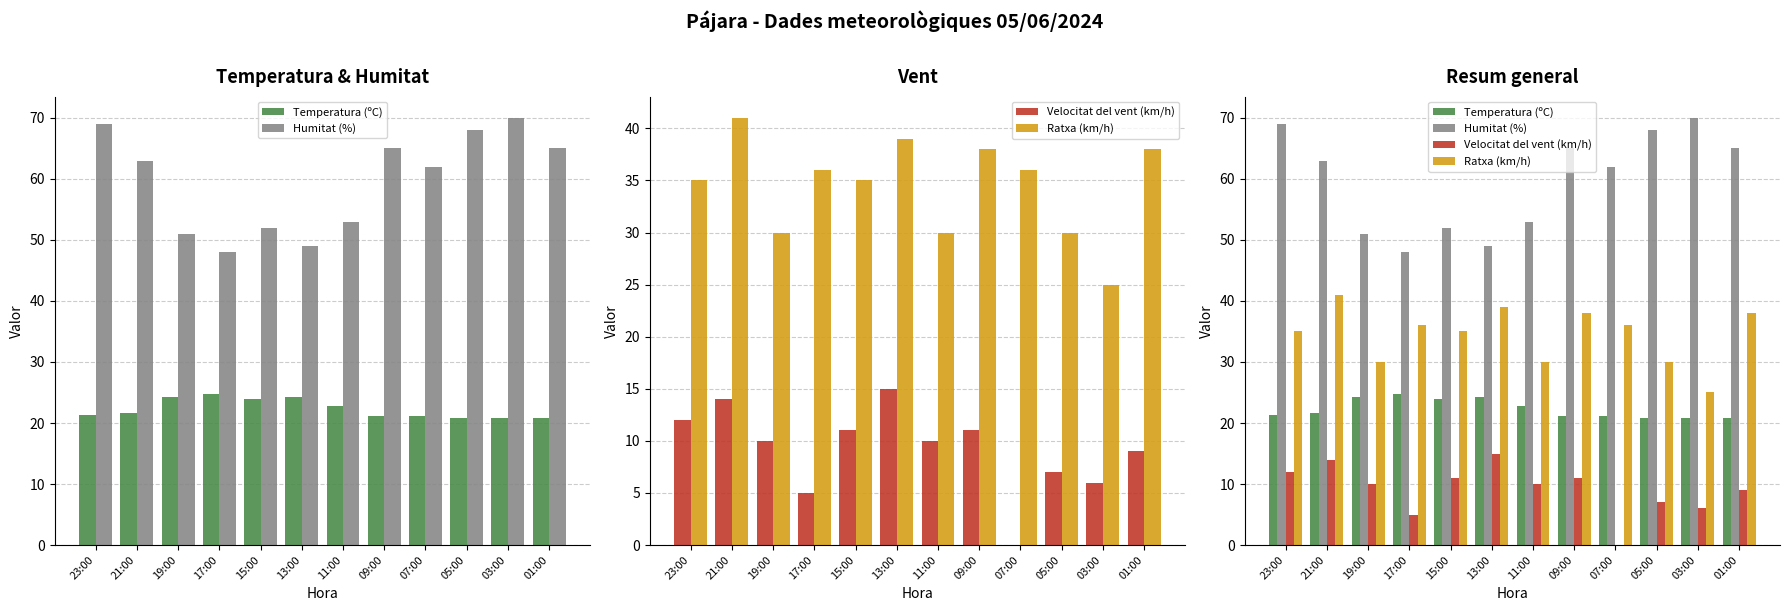

What value does the Velocitat del vent (km/h) series have at 11:00?

10.0